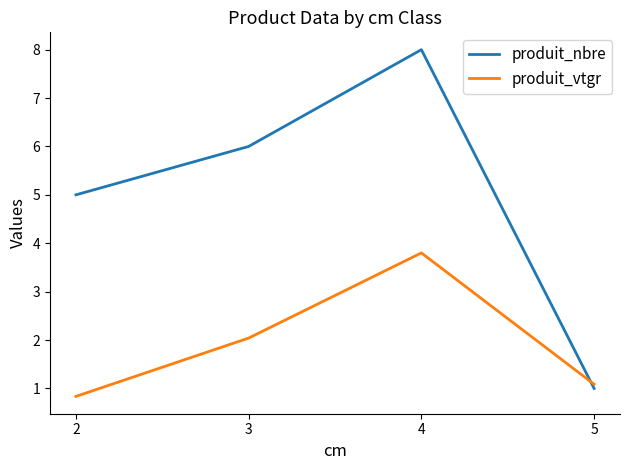

Between which two adjacent categories do produit_vtgr and produit_nbre first intersect?

4 and 5